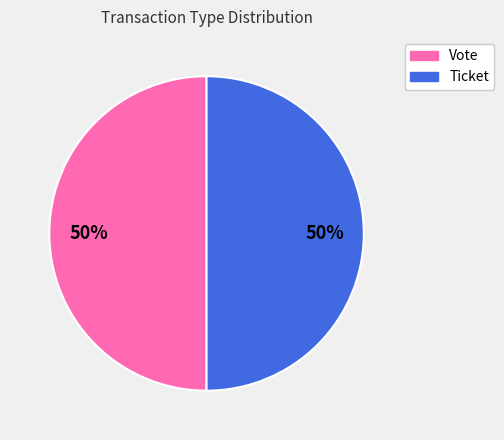

The Ticket slice represents 1% of the pie. True or false?

False